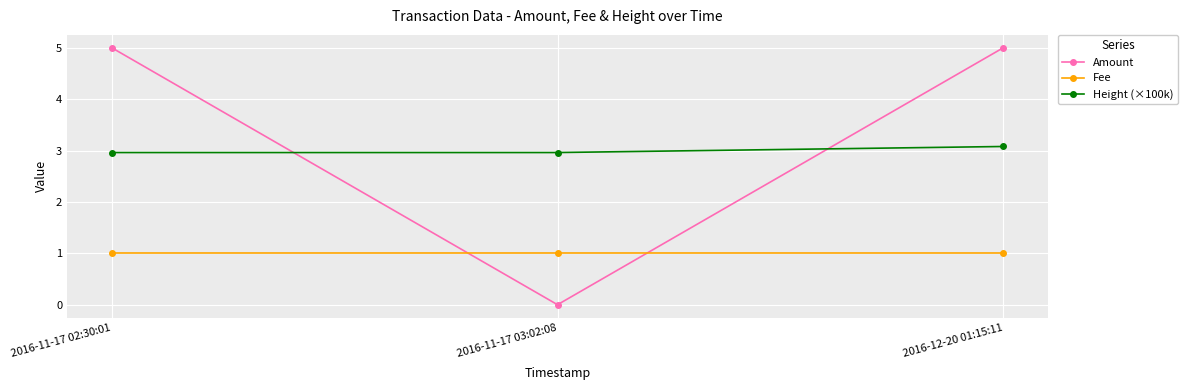

What is the minimum value for Height (×100k)?

3.0